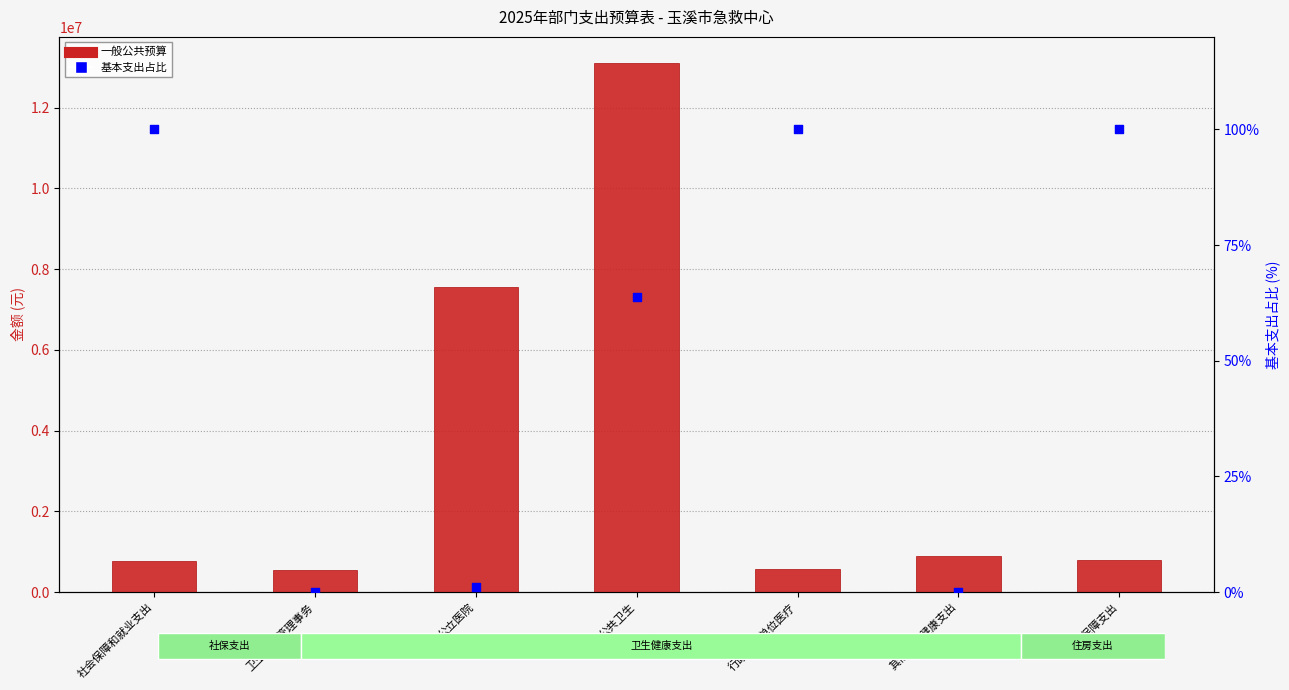

What are all the series names shown in the legend?

一般公共预算, 基本支出占比